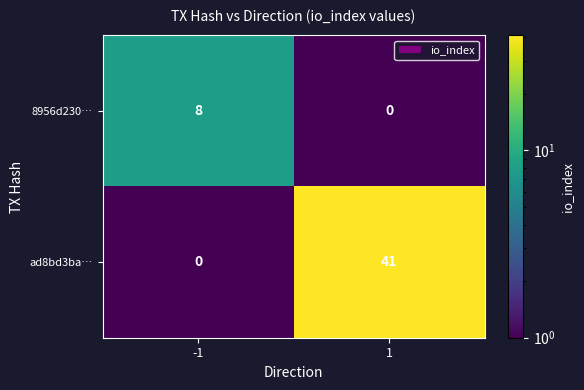

Is it true that ad8bd3ba… equals 41 at 1?

True